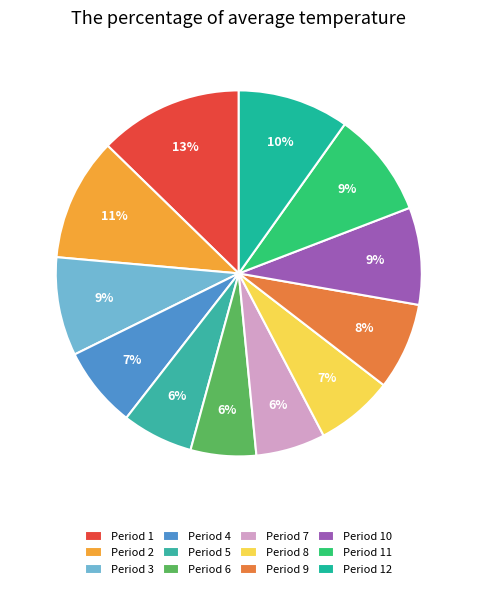

Count the number of slices in the pie.

12